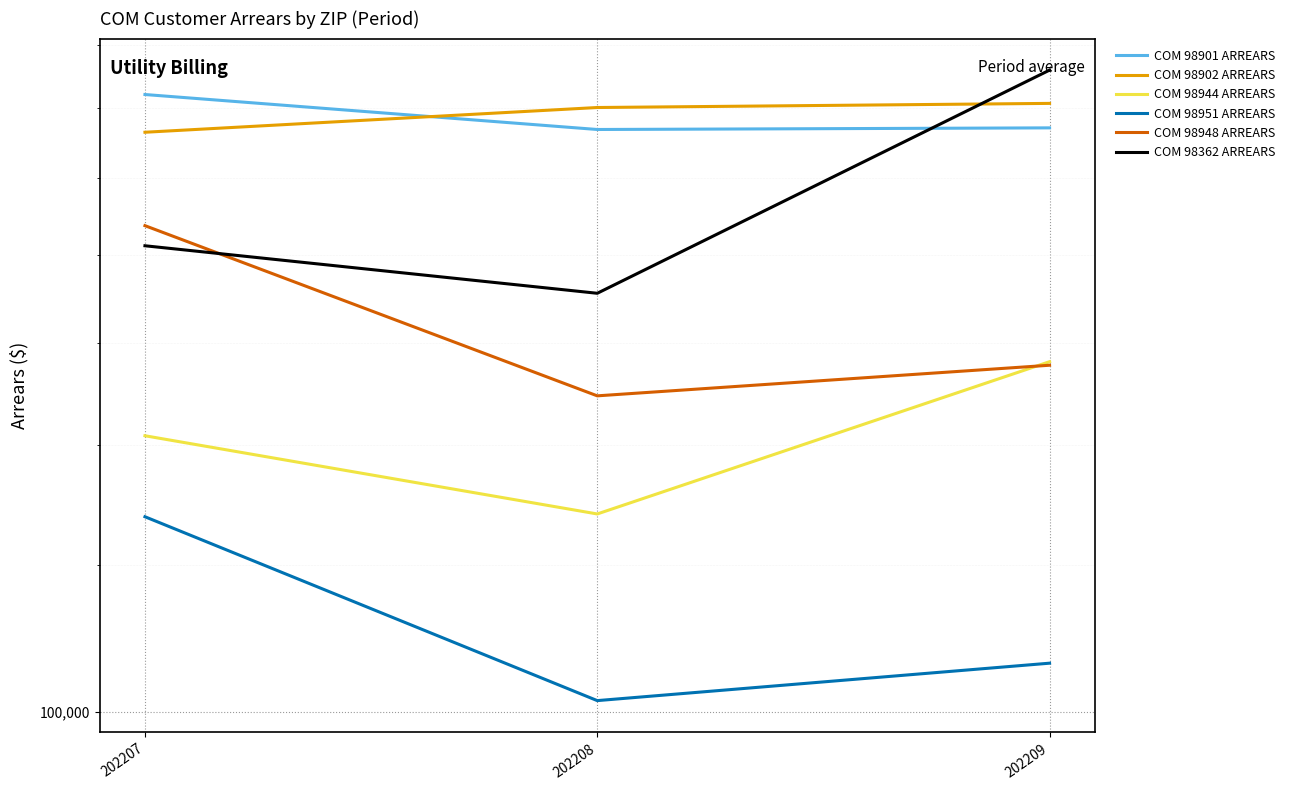

What is the value of the COM 98901 ARREARS point at the 2nd from the left?

242043.3